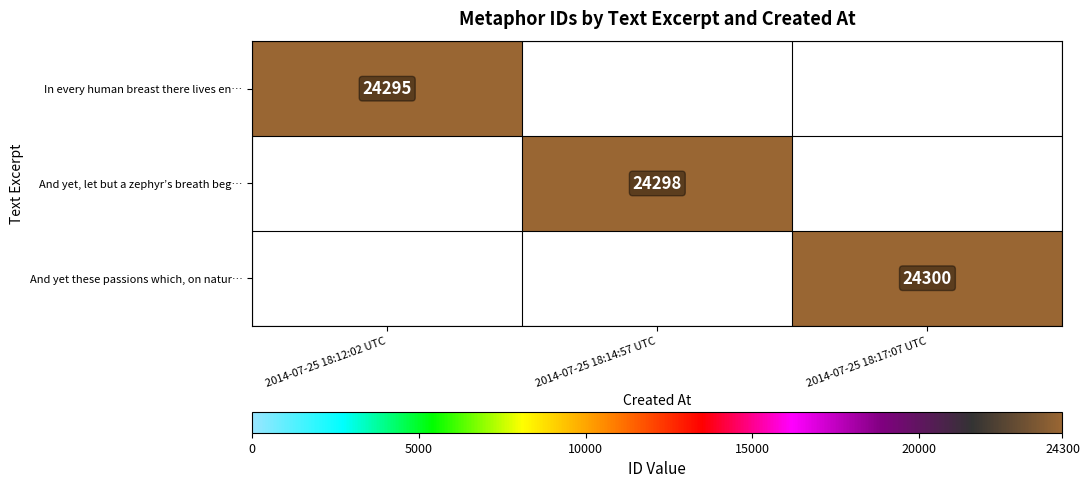

True or false: In every human breast there lives en… has a value of 40624 at 2014-07-25 18:12:02 UTC.

False